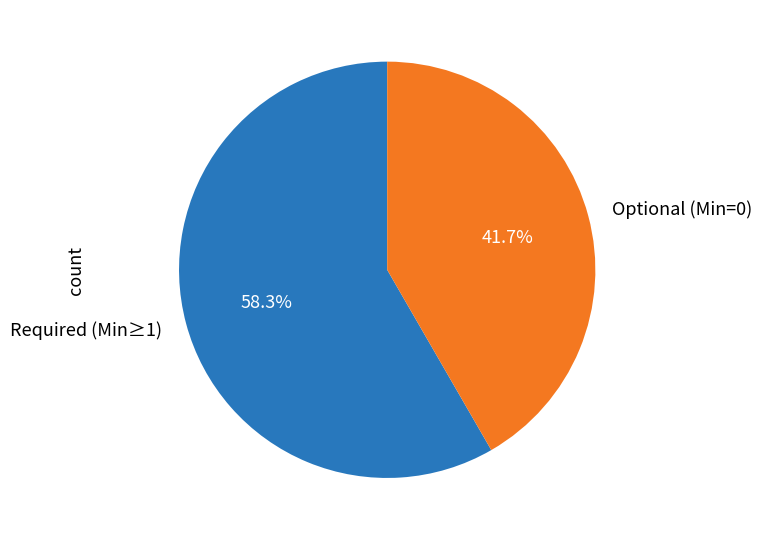

Rank the categories by value from highest to lowest.

Required (Min≥1), Optional (Min=0)